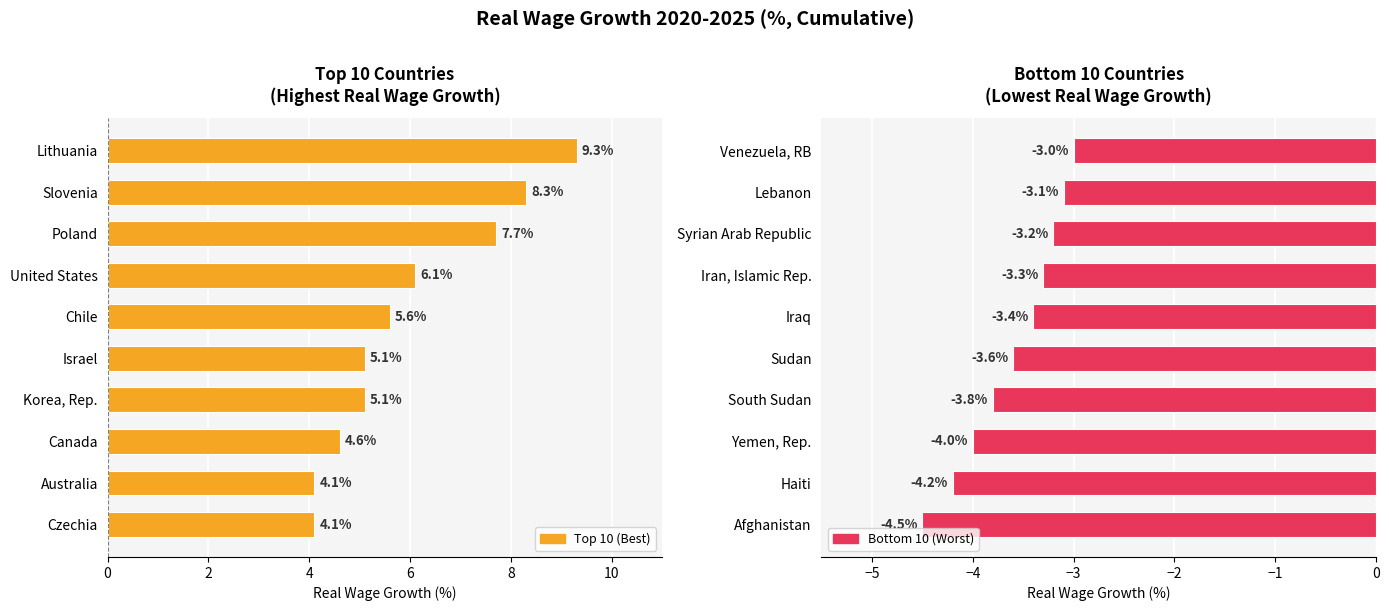

The Bottom 10 (Worst) series shows -3.3 at Iran, Islamic Rep.. True or false?

True